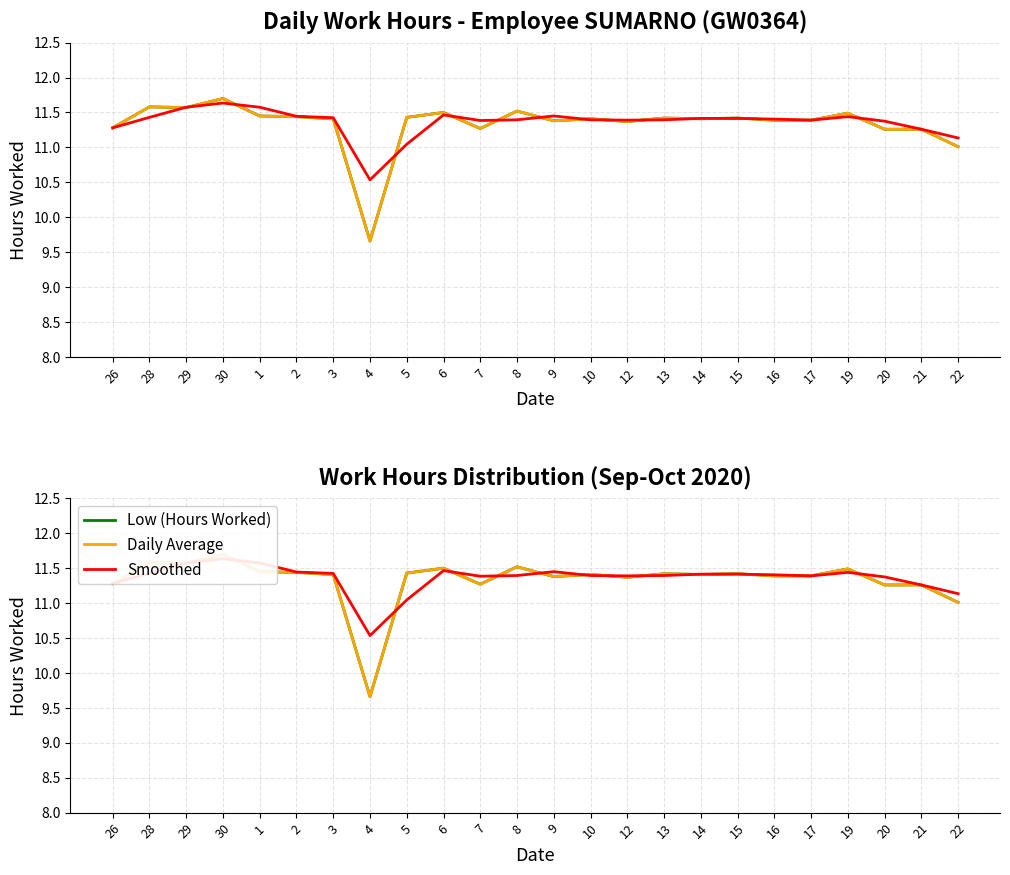

At which category does Low (Hours Worked) reach its first local valley?

29